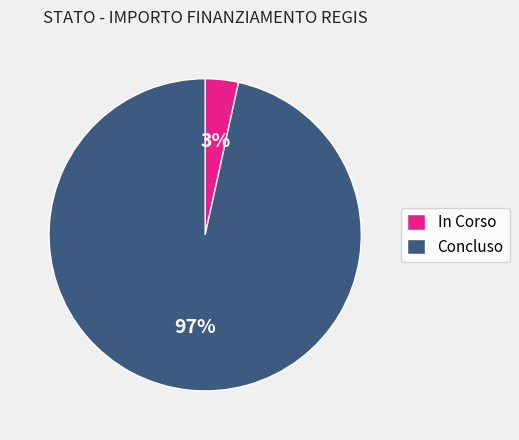

True or false: In Corso accounts for 3% of the total.

True